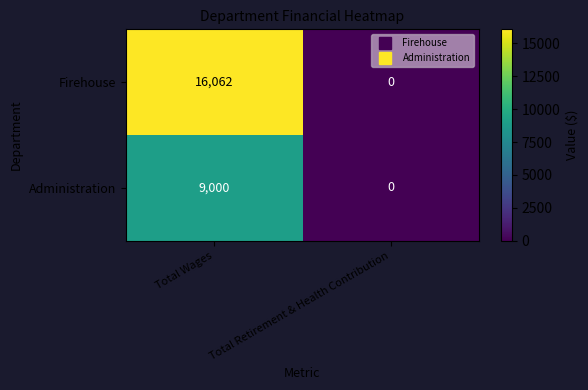

Reading left to right, list all the values displayed in this chart.

Firehouse: Total Wages=16062	Total Retirement & Health Contribution=0
Administration: Total Wages=9000	Total Retirement & Health Contribution=0